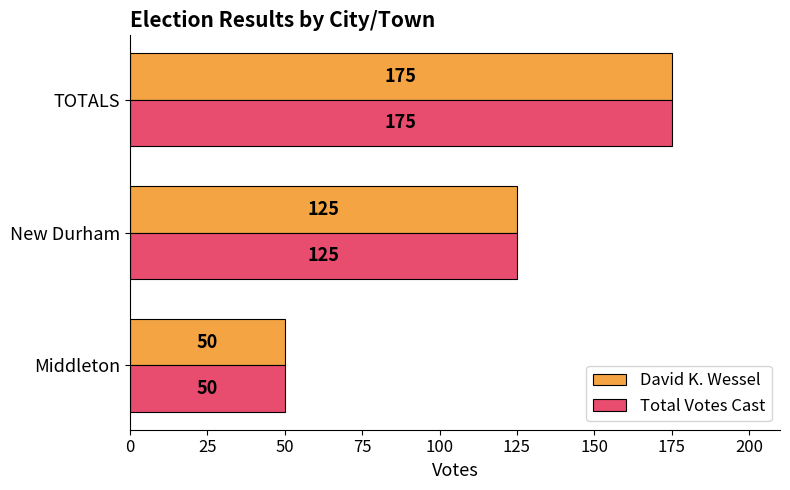

At how many categories does at least one series exceed 173?

1